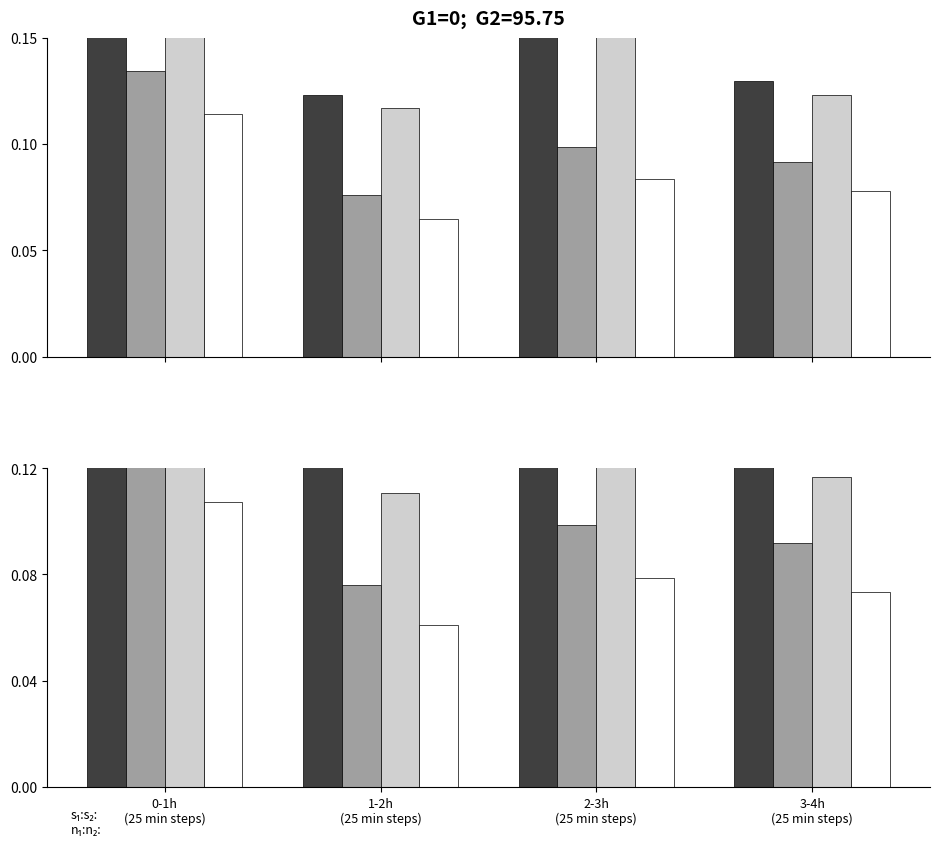

Count the P1 group B values in the range 0 to 1.

4